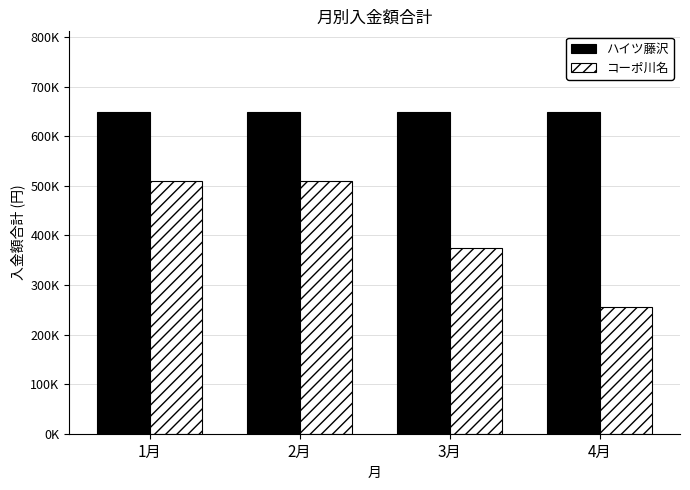

List the series in order of their peak value, highest first.

ハイツ藤沢, コーポ川名